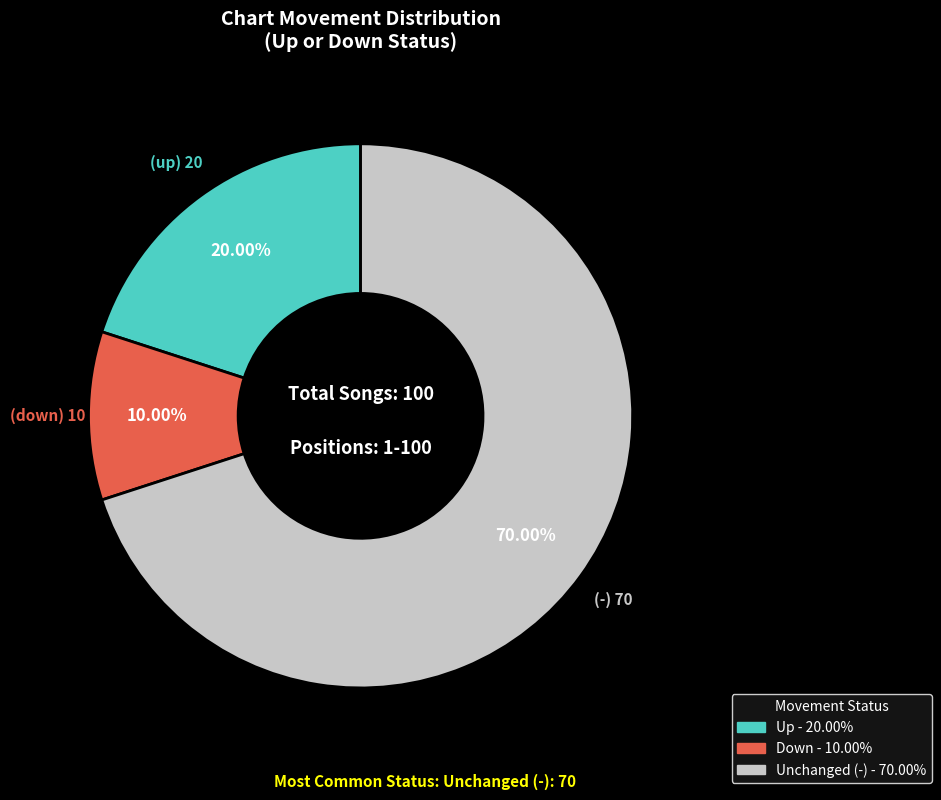

Is there any slice that represents more than half of the pie?

Yes